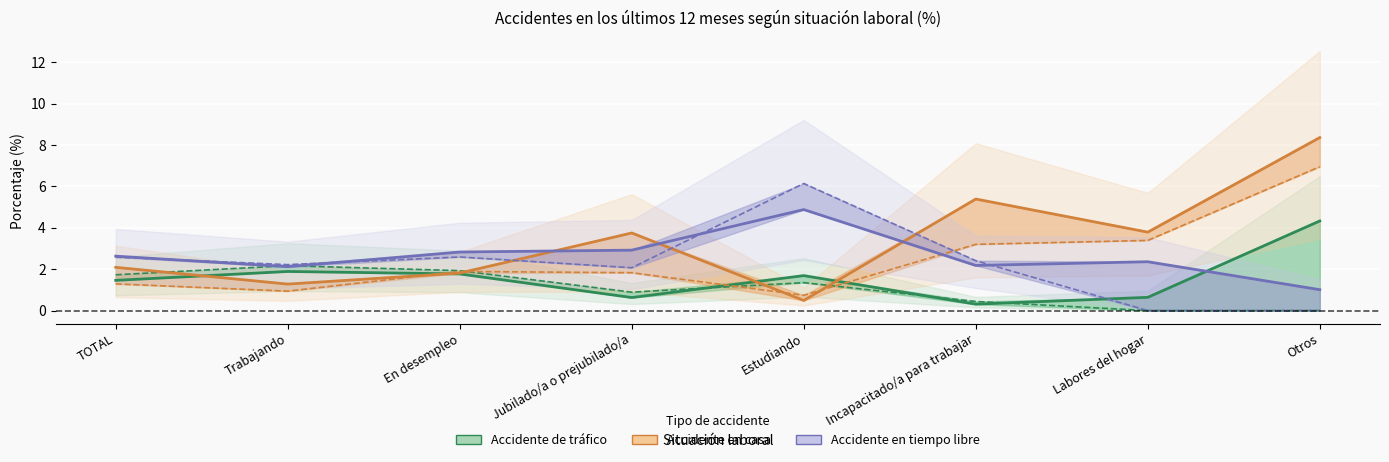

Does the chart display data point markers on the line(s)?

No